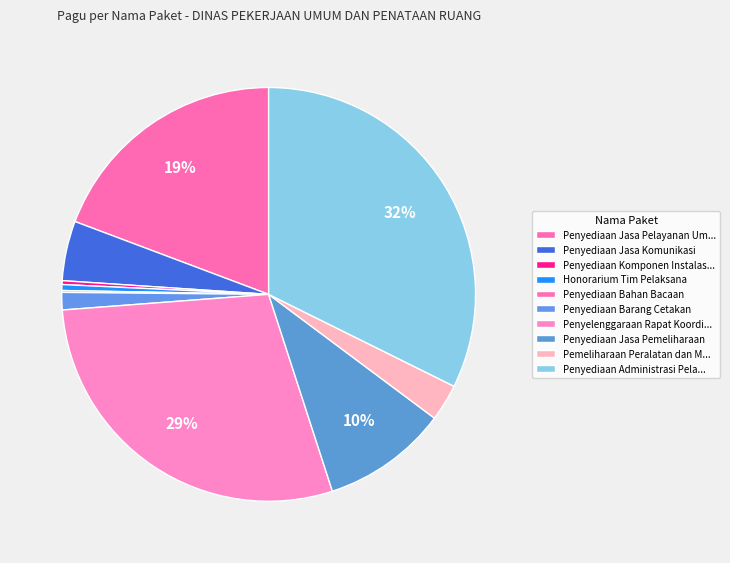

How many slices are in this pie chart?

10